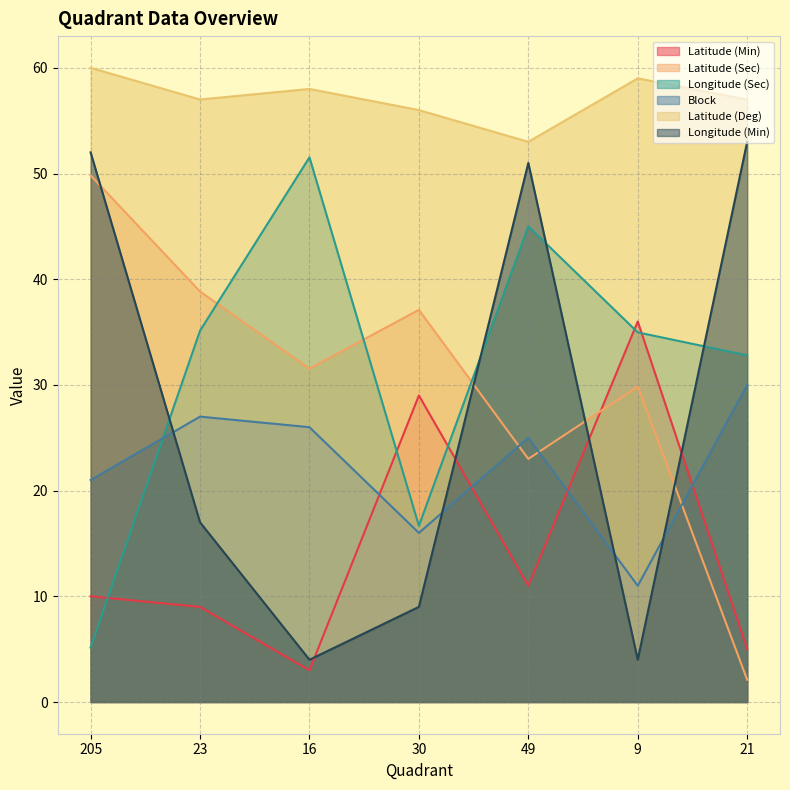

Count the Latitude (Deg) values in the range 56 to 59.

5